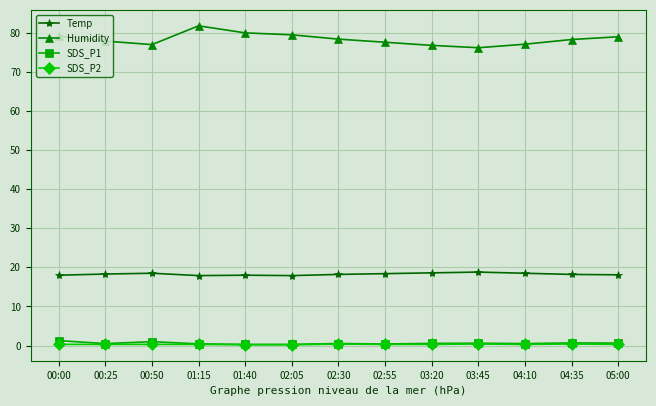

True or false: SDS_P1 and Humidity intersect in this chart.

False